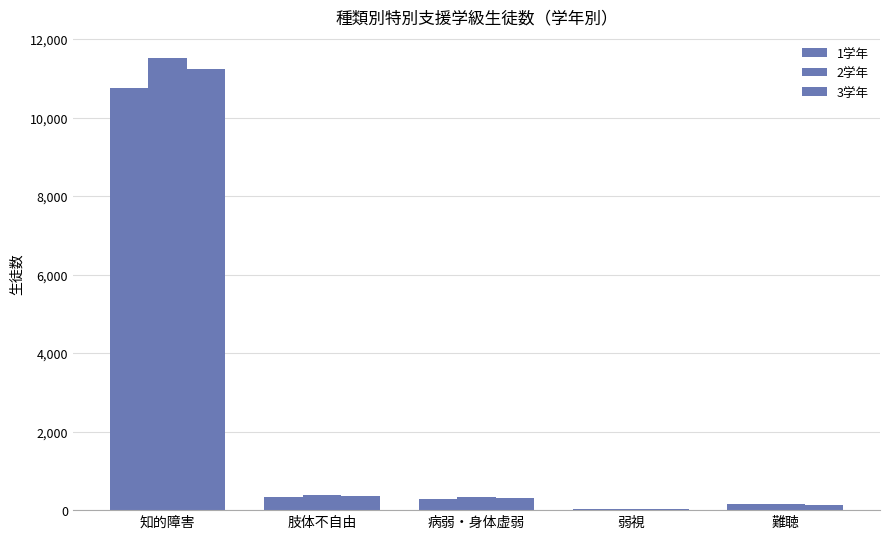

How many groups of bars are there?

5